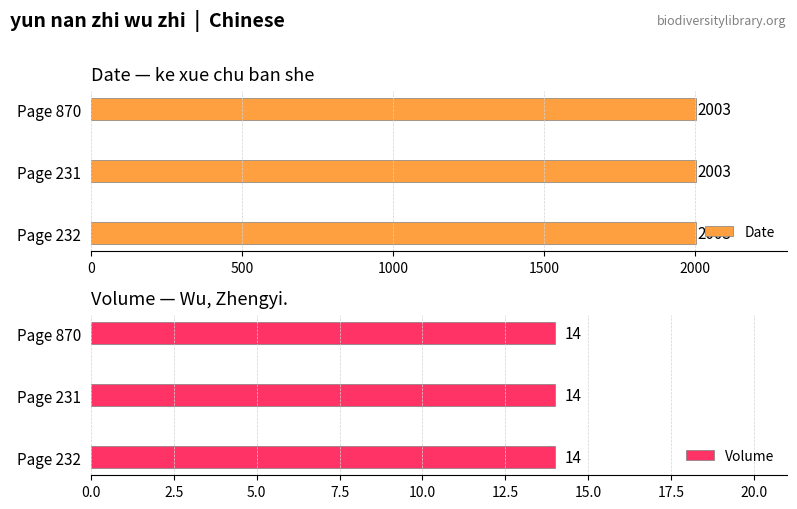

What are all the series names shown in the legend?

Date, Volume